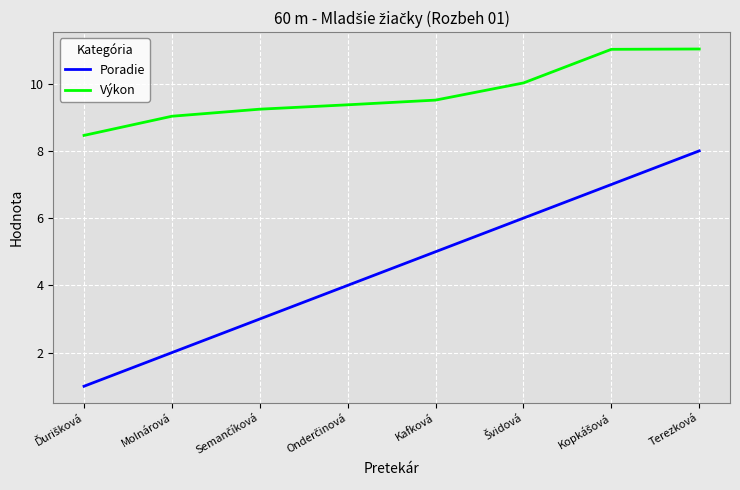

Reading left to right, what are all the values shown in this chart?

Poradie: 1.0	2.0	3.0	4.0	5.0	6.0	7.0	8.0
Výkon: 8.5	9.0	9.2	9.4	9.5	10.0	11.0	11.0